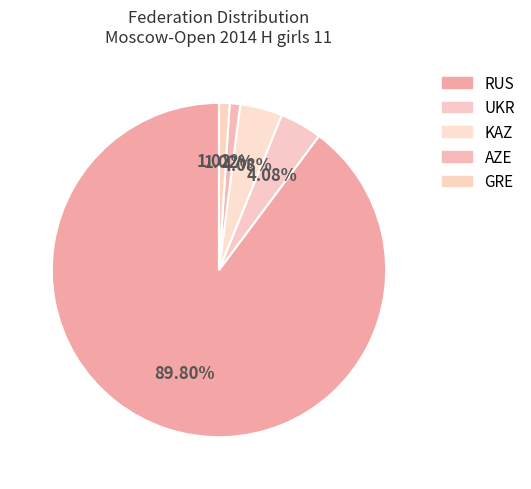

Between GRE and KAZ, which is larger?

KAZ